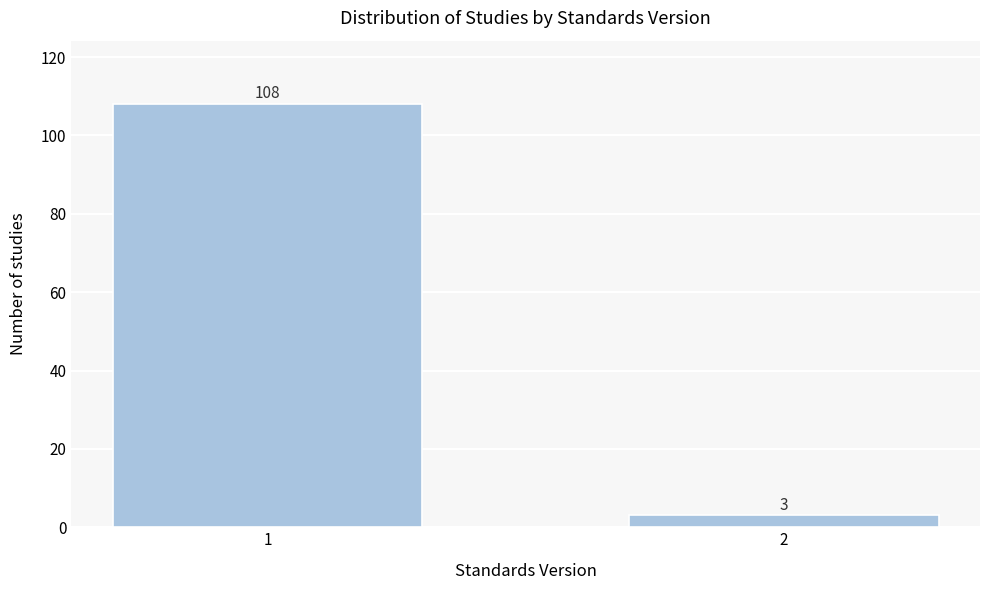

Reading left to right, transcribe all the data shown in this chart.

108	3